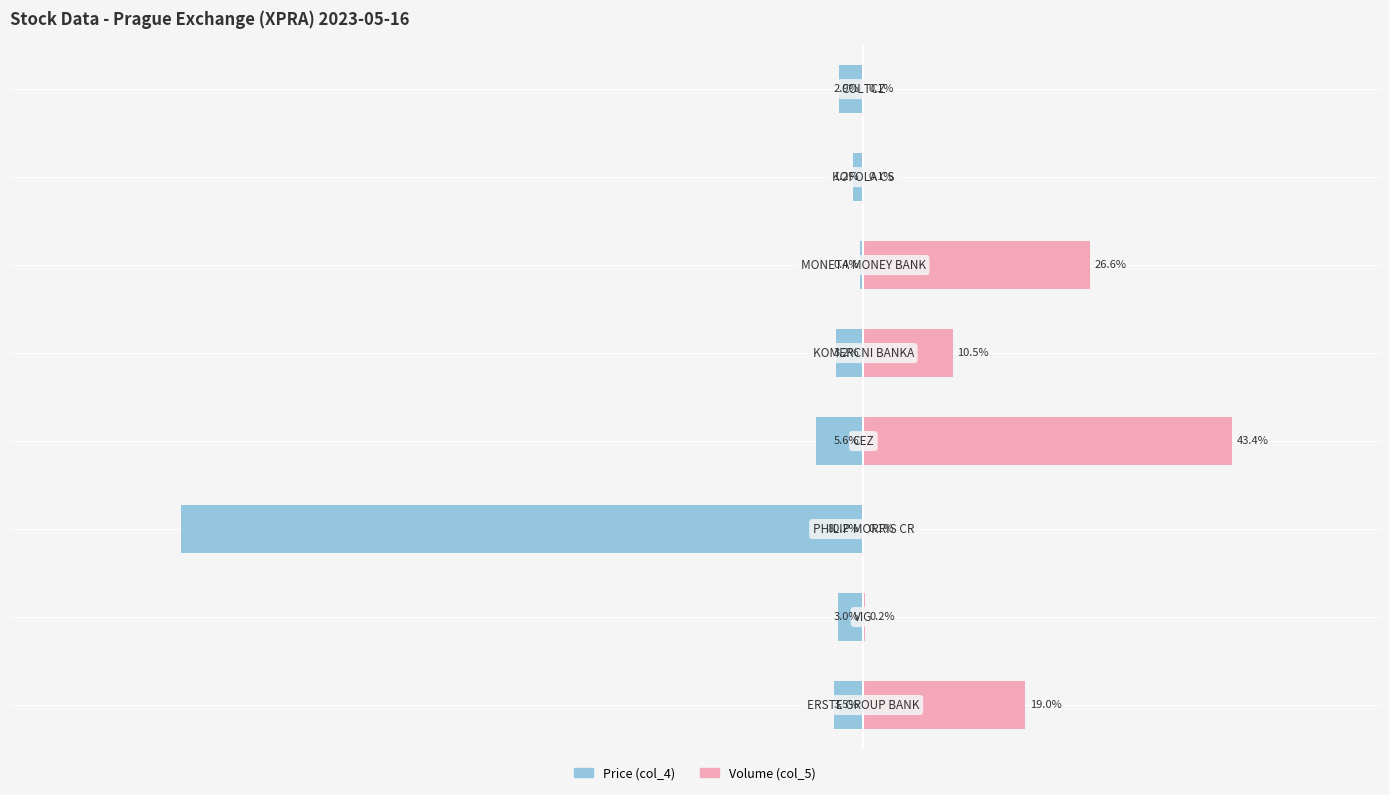

Reading left to right, what are all the values shown in this chart?

Price (col_4): 0=-3.5	1=-3.0	2=-80.2	3=-5.6	4=-3.2	5=-0.4	6=-1.2	7=-2.9
Volume (col_5): 0=19.0	1=0.2	2=0.1	3=43.4	4=10.5	5=26.6	6=0.1	7=0.1